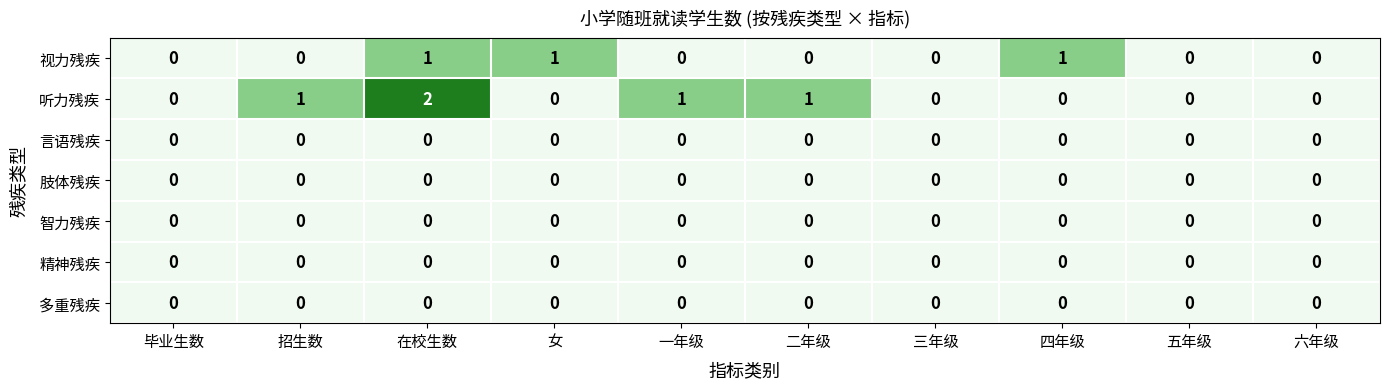

Which series has the largest range (max minus min)?

听力残疾